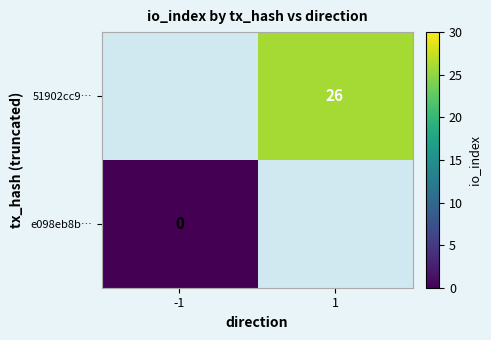

The value of 51902cc9… at 1 is 26. True or false?

True